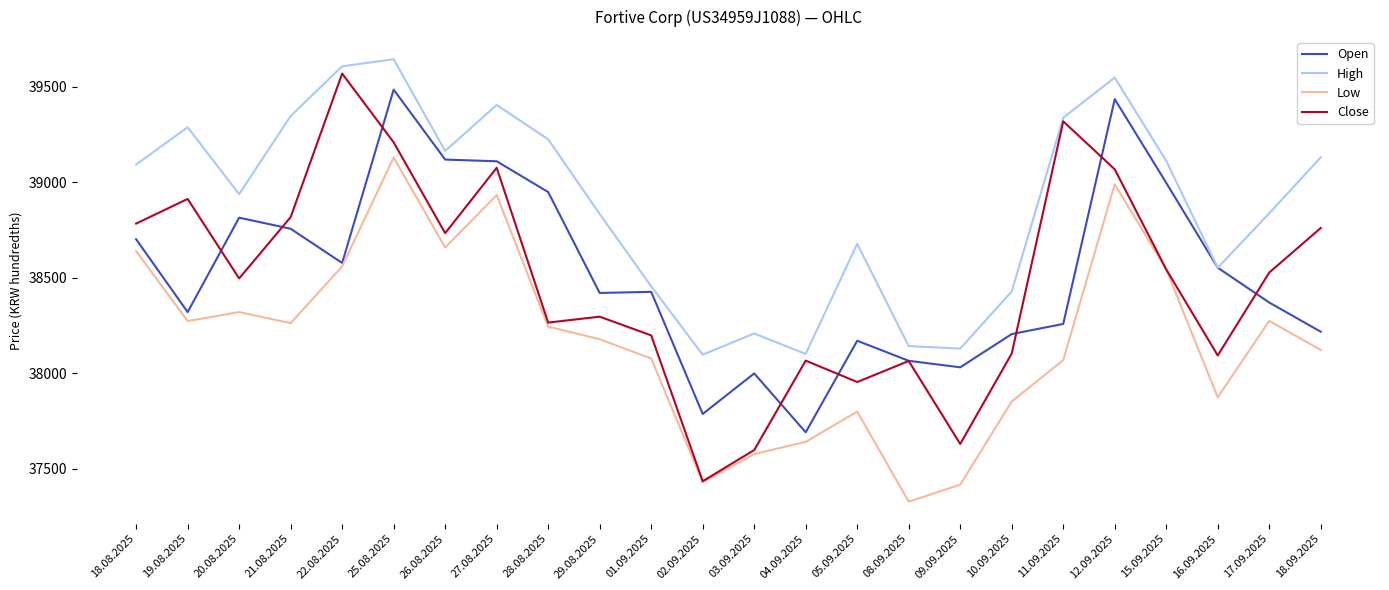

Read the Open value at 08.09.2025, to the nearest 50.

38050